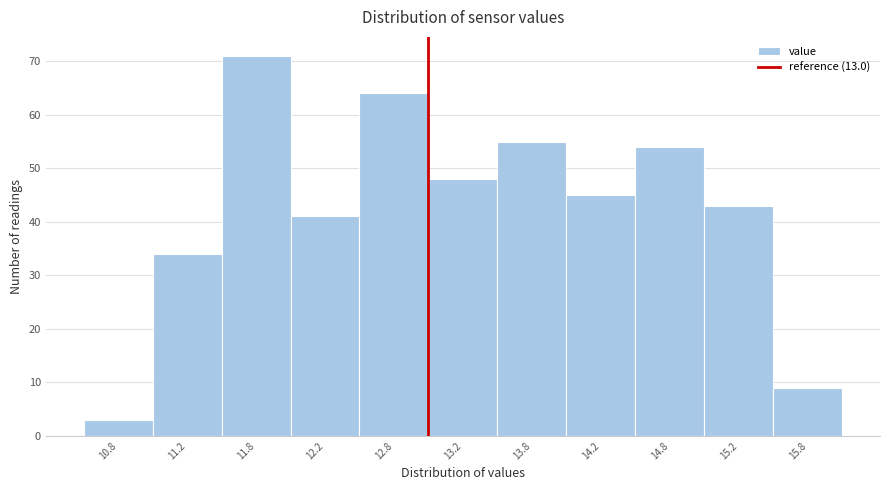

Reading left to right, list every bar in this chart as the range it spans on the x-axis followed by its height. The values are not printed on the chart, so give them approximately, as read against the axis.

10.5 to 11.0: 3
11.0 to 11.5: 34
11.5 to 12.0: 71
12.0 to 12.5: 41
12.5 to 13.0: 64
13.0 to 13.5: 48
13.5 to 14.0: 55
14.0 to 14.5: 45
14.5 to 15.0: 54
15.0 to 15.5: 43
15.5 to 16.0: 9